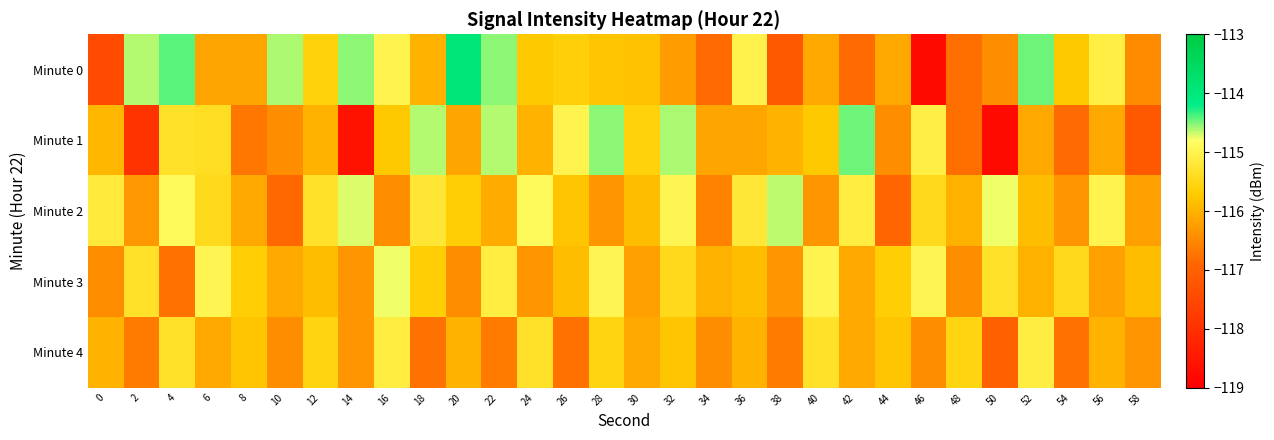

Which series has the largest total across all categories?

Minute 2